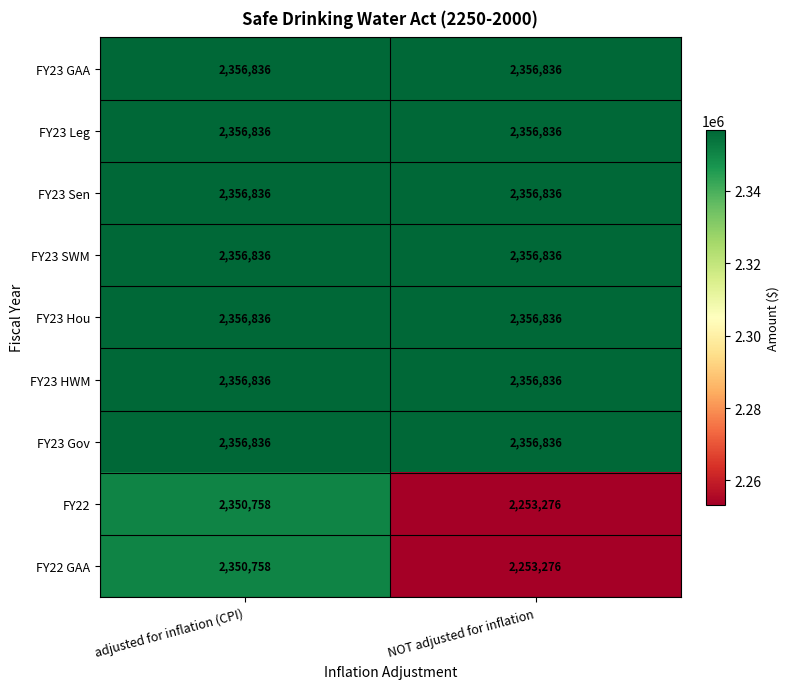

Reading left to right, extract all data points from this chart.

FY23 GAA: adjusted for inflation (CPI)=2356836	NOT adjusted for inflation=2356836
FY23 Leg: adjusted for inflation (CPI)=2356836	NOT adjusted for inflation=2356836
FY23 Sen: adjusted for inflation (CPI)=2356836	NOT adjusted for inflation=2356836
FY23 SWM: adjusted for inflation (CPI)=2356836	NOT adjusted for inflation=2356836
FY23 Hou: adjusted for inflation (CPI)=2356836	NOT adjusted for inflation=2356836
FY23 HWM: adjusted for inflation (CPI)=2356836	NOT adjusted for inflation=2356836
FY23 Gov: adjusted for inflation (CPI)=2356836	NOT adjusted for inflation=2356836
FY22: adjusted for inflation (CPI)=2350758	NOT adjusted for inflation=2253276
FY22 GAA: adjusted for inflation (CPI)=2350758	NOT adjusted for inflation=2253276